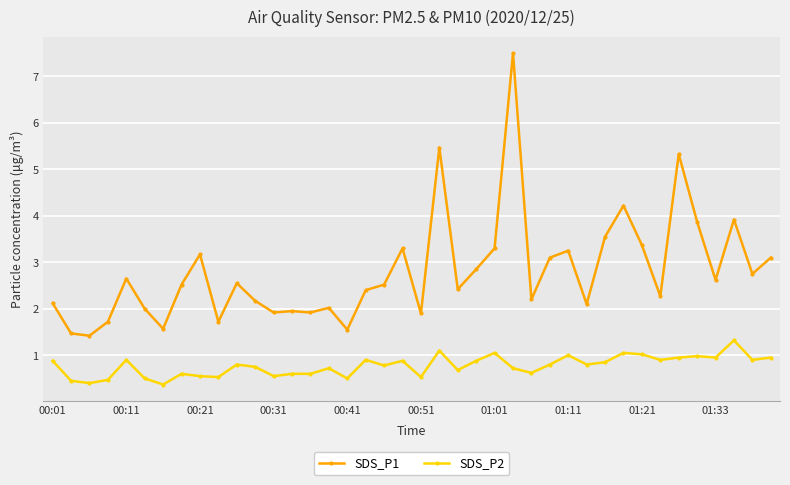

What is the difference between the second highest and second lowest values in the SDS_P2 series?

0.7